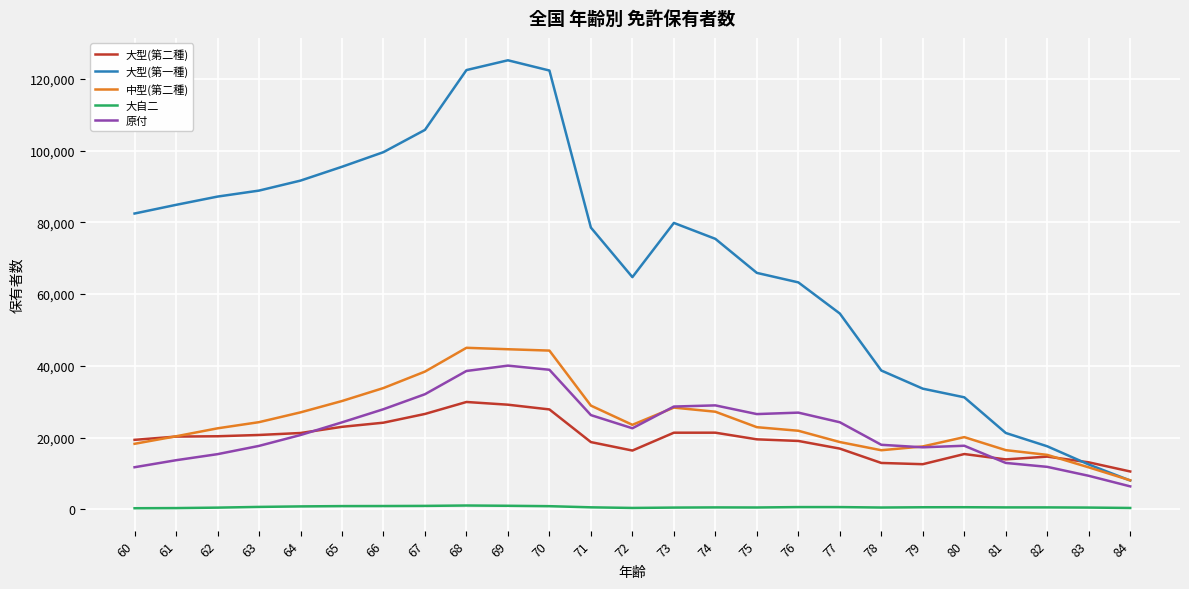

What is the lowest value of the 大自二 series?

302